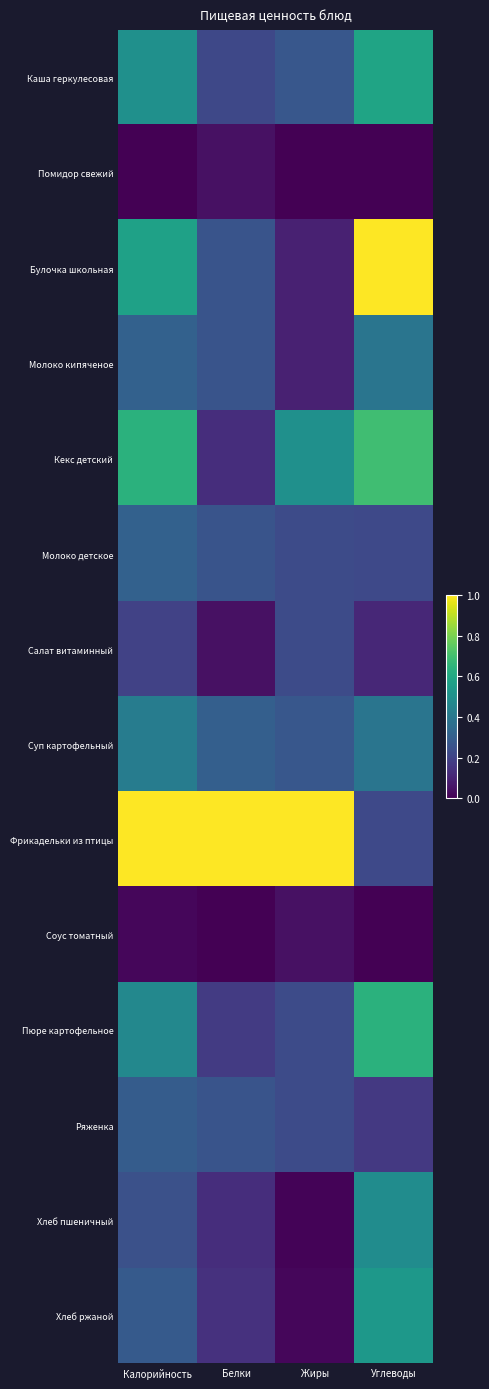

At which category is the sum across all series the highest?

Углеводы